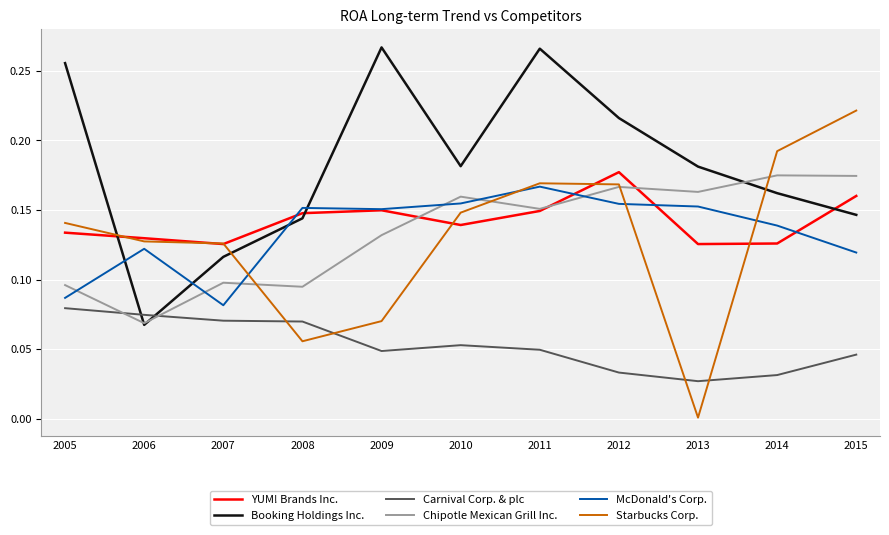

Is the value of McDonald's Corp. at 2009 greater than the value of Carnival Corp. & plc at 2014?

Yes